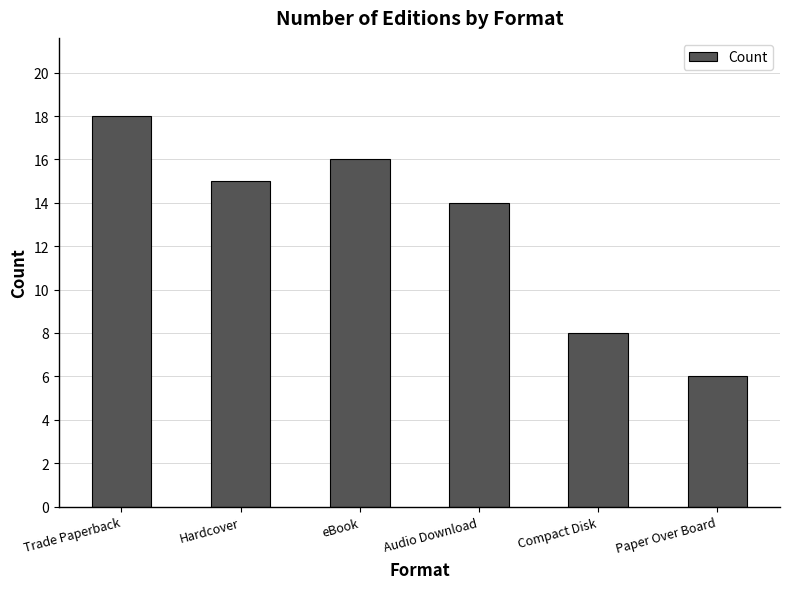

True or false: the data shows 15 at Hardcover.

True